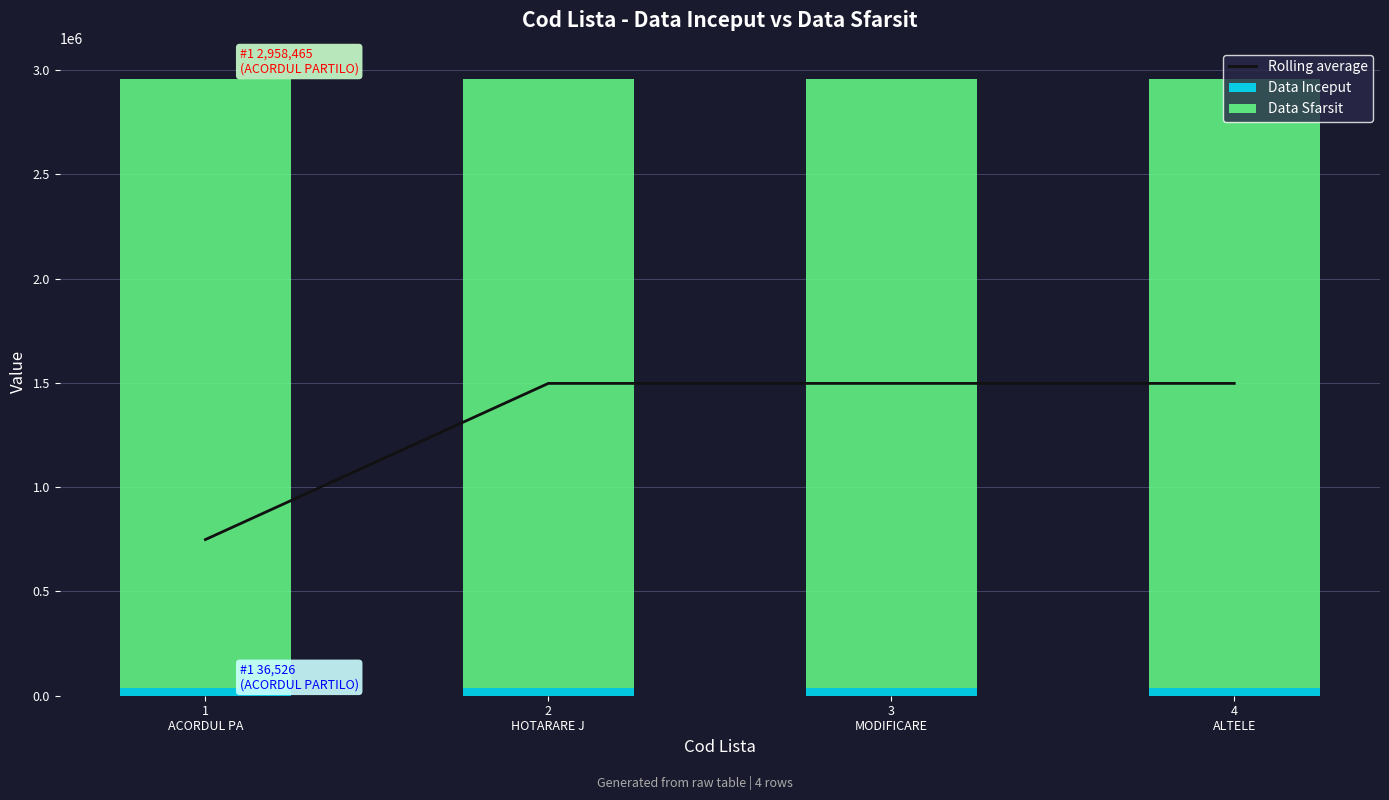

What is the sum of all Data Inceput values?

146104